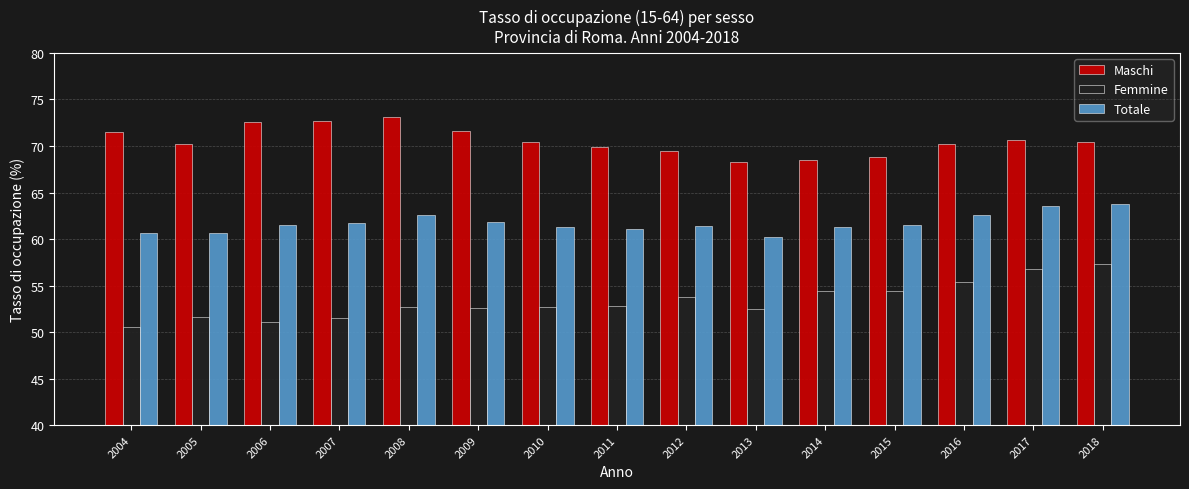

Is it true that Femmine equals 54.4 at 2014?

True